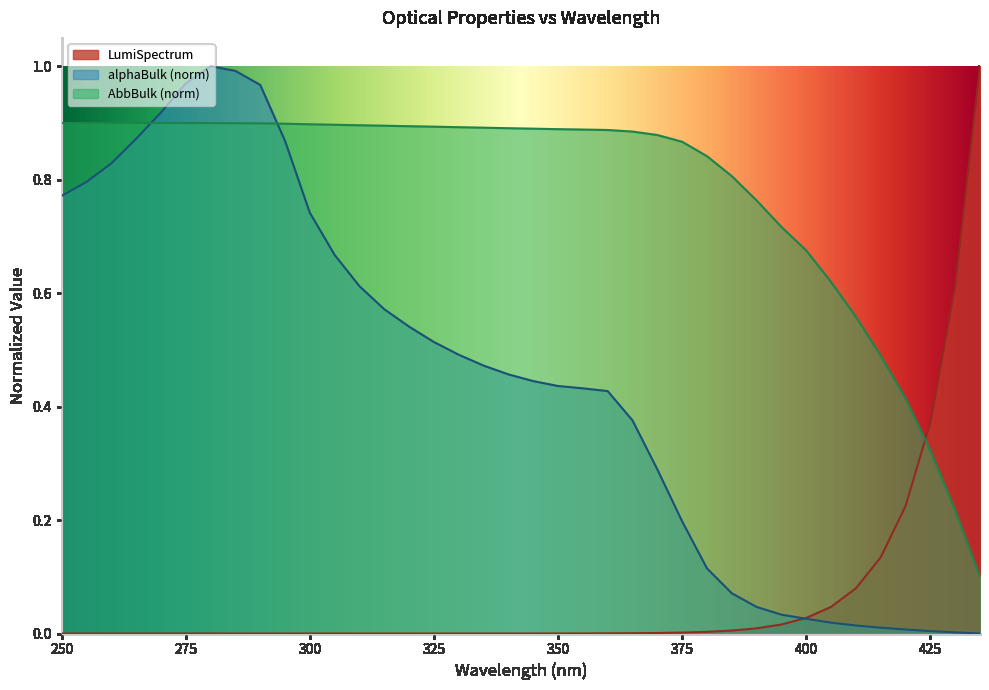

What is the approximate value of alphaBulk at 340?

0.5